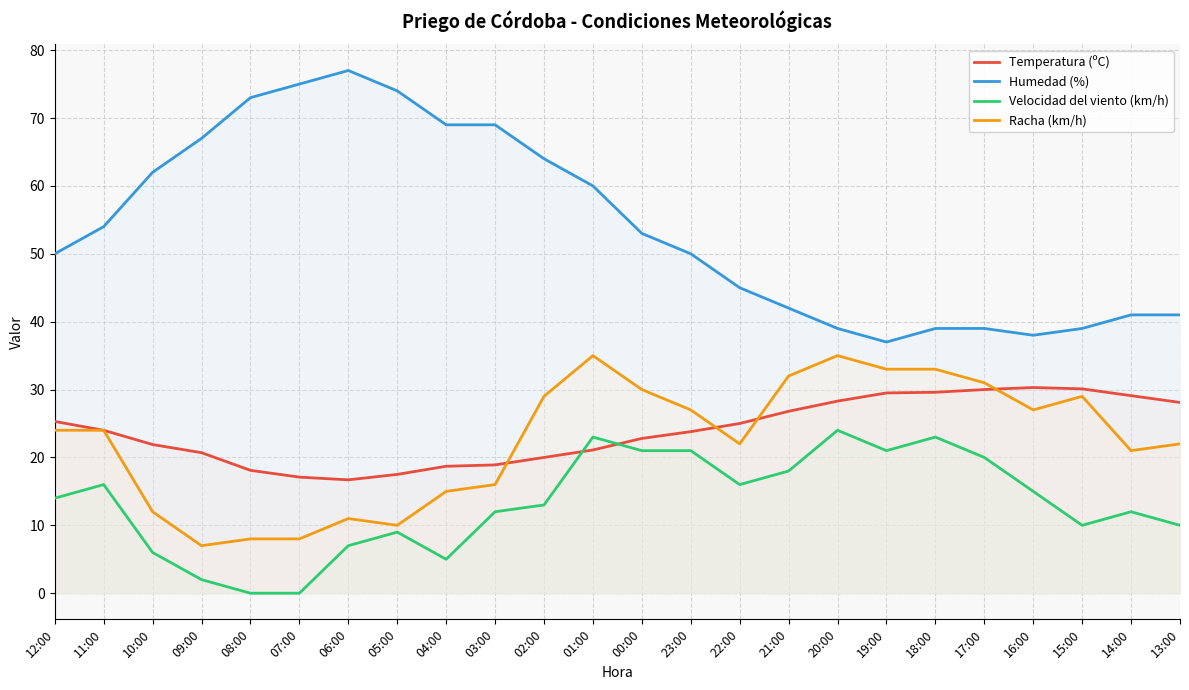

Reading right to left, transcribe all the data shown in this chart.

Temperatura (ºC): 28.1	29.1	30.1	30.3	30.0	29.6	29.5	28.3	26.8	25.0	23.8	22.8	21.1	20.0	18.9	18.7	17.5	16.7	17.1	18.1	20.7	21.9	24.0	25.3
Humedad (%): 41.0	41.0	39.0	38.0	39.0	39.0	37.0	39.0	42.0	45.0	50.0	53.0	60.0	64.0	69.0	69.0	74.0	77.0	75.0	73.0	67.0	62.0	54.0	50.0
Velocidad del viento (km/h): 10.0	12.0	10.0	15.0	20.0	23.0	21.0	24.0	18.0	16.0	21.0	21.0	23.0	13.0	12.0	5.0	9.0	7.0	0.0	0.0	2.0	6.0	16.0	14.0
Racha (km/h): 22.0	21.0	29.0	27.0	31.0	33.0	33.0	35.0	32.0	22.0	27.0	30.0	35.0	29.0	16.0	15.0	10.0	11.0	8.0	8.0	7.0	12.0	24.0	24.0